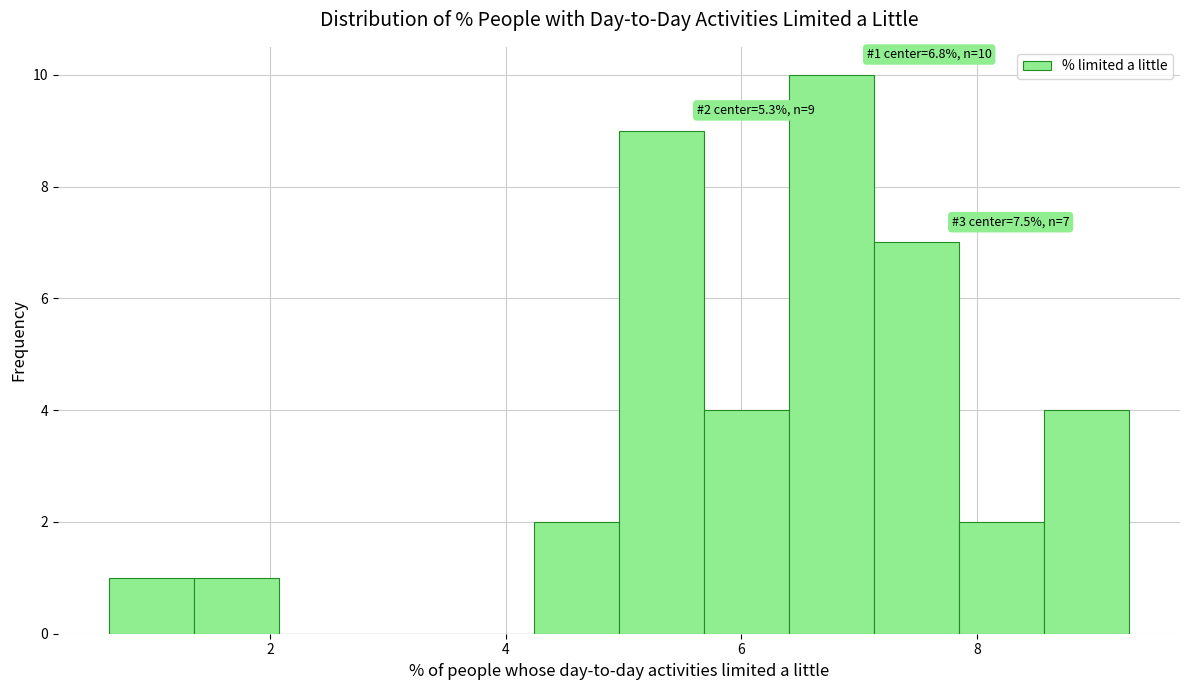

Around what value on the x-axis is the tallest bar? Give the approximate position of its centre, as read against the axis.

6.8